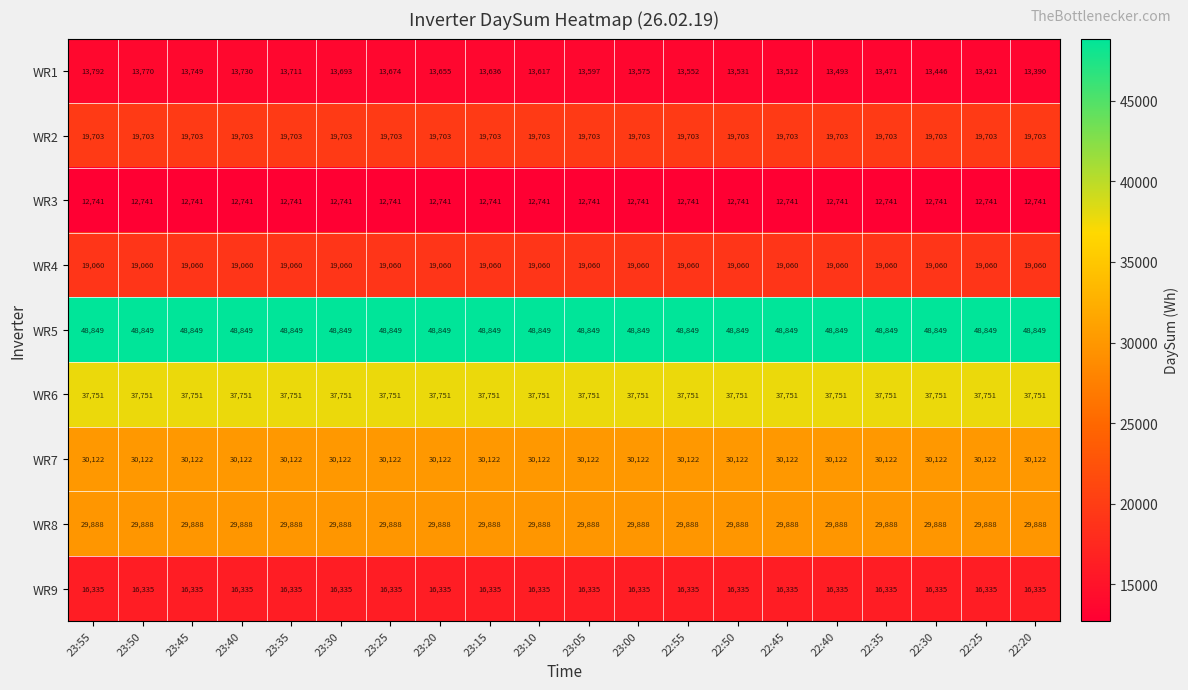

The value of WR9 at 22:30 is 8495. True or false?

False